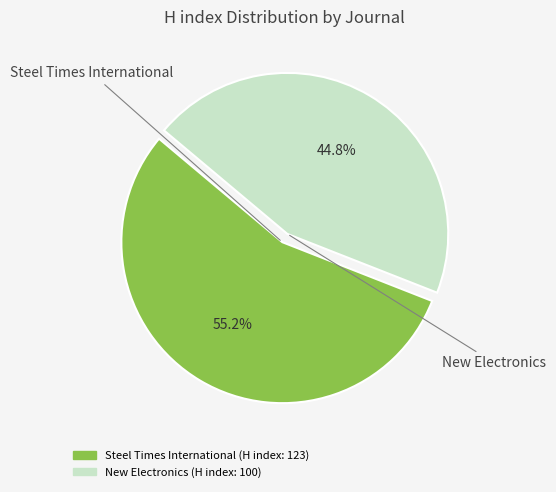

What is the ratio of the value at Steel Times International to the value at New Electronics?

1.2